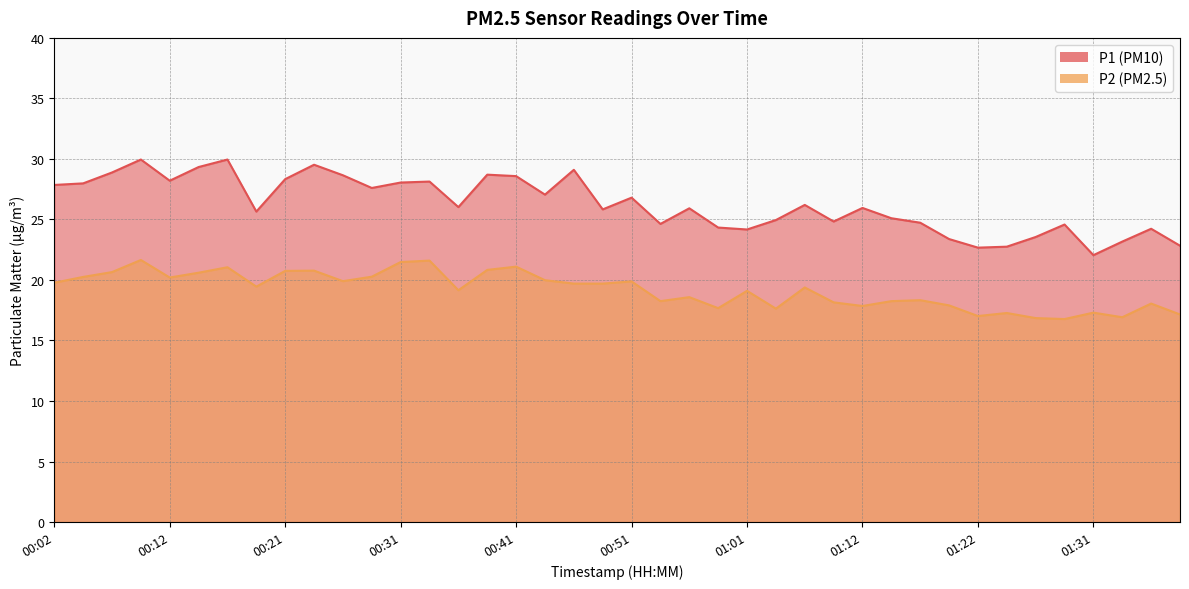

True or false: P1 and P2 cross at least once.

False